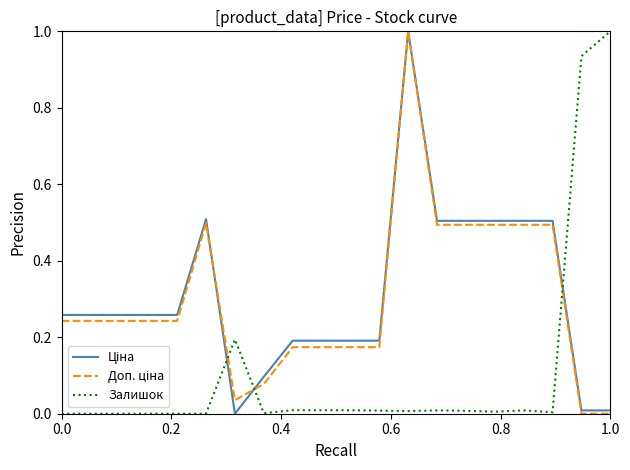

What is the greatest value displayed?

1.0